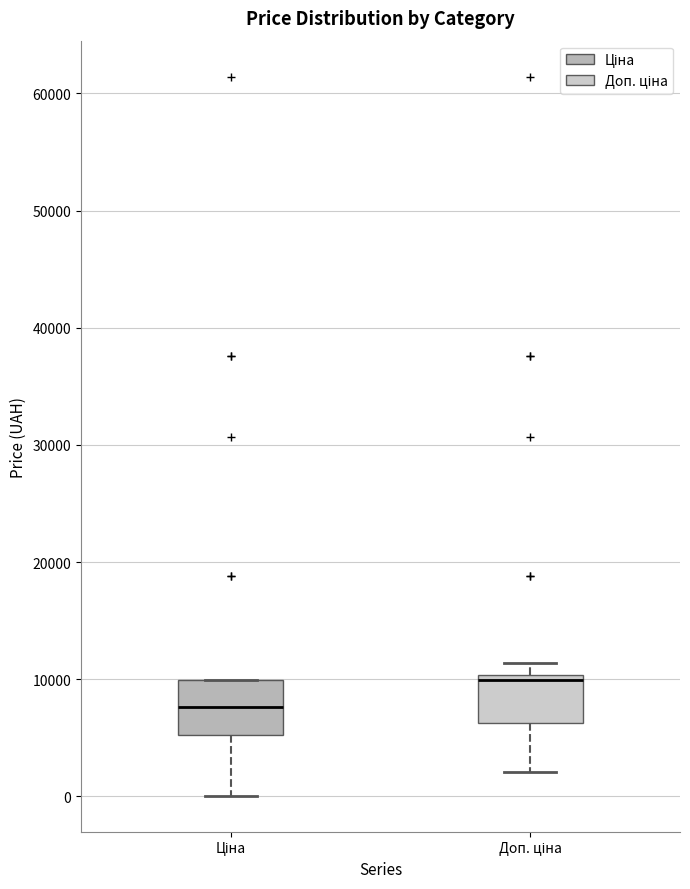

Reading left to right, transcribe this box plot: for each box, give where its median line is, the range the box spans, and where its two whiskers end, as read against the y-axis. The values are not printed on the chart, so give them approximately, as read against the axis.

Ціна: median 8000, box 5000 to 10000, whiskers 0 to 10000
Доп. ціна: median 10000 (just below the box's upper edge), box 6000 to 10000, whiskers 2000 to 11000